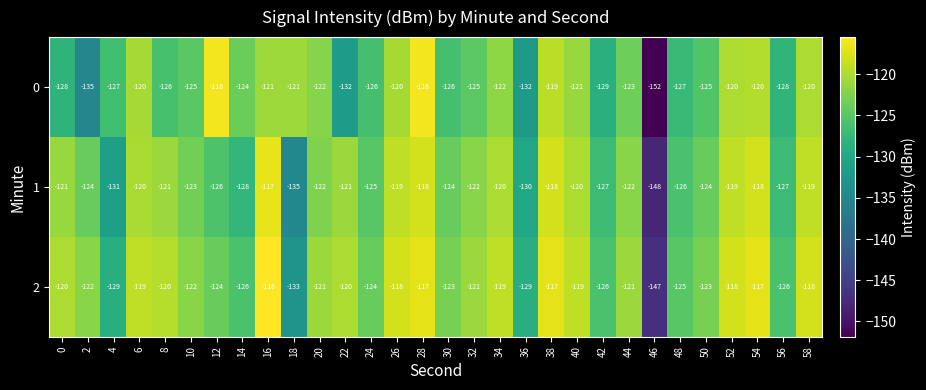

At which label does 0 first exceed -124?

6